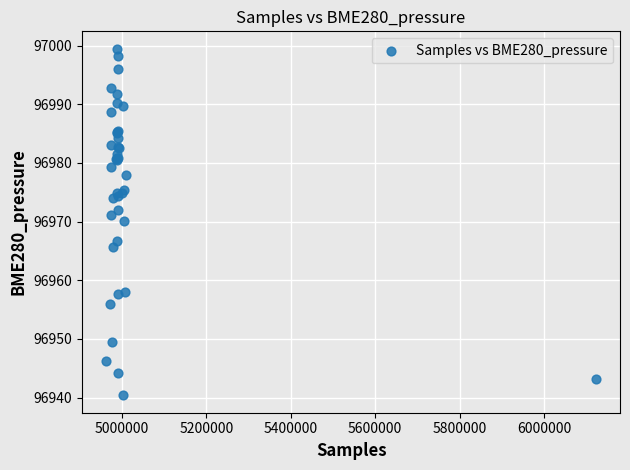

What Y value in the scatter plot is closest to 96969?

96970.1